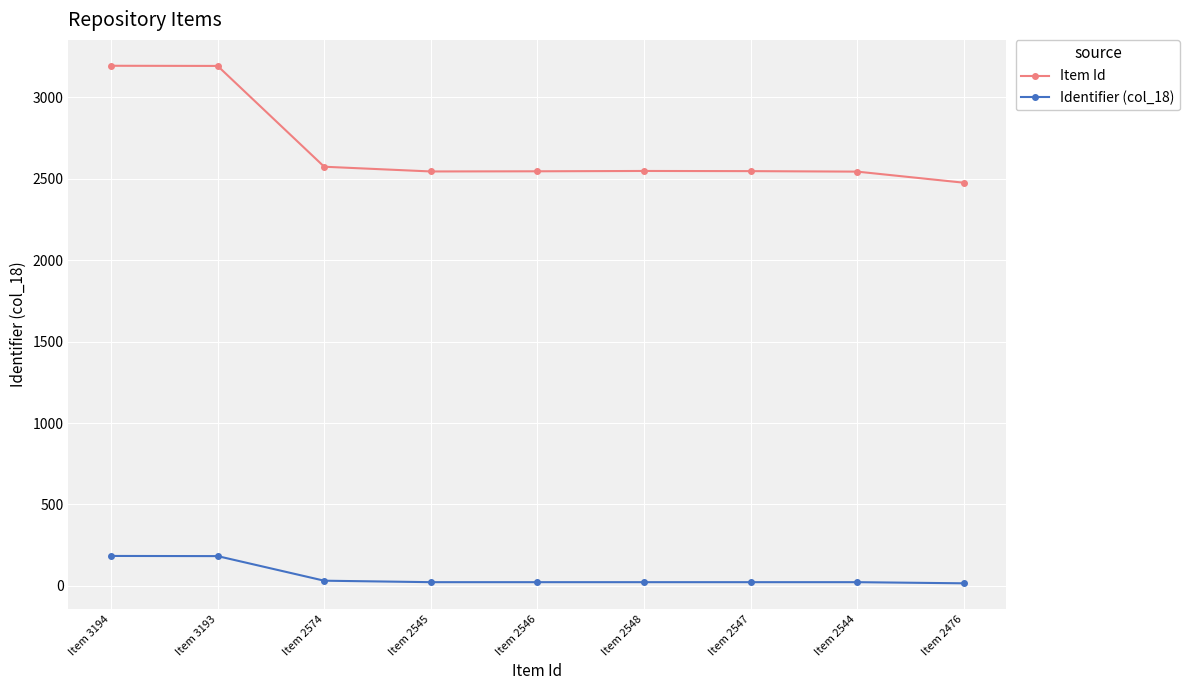

What is the label of the 3rd point from the right?

Item 2547